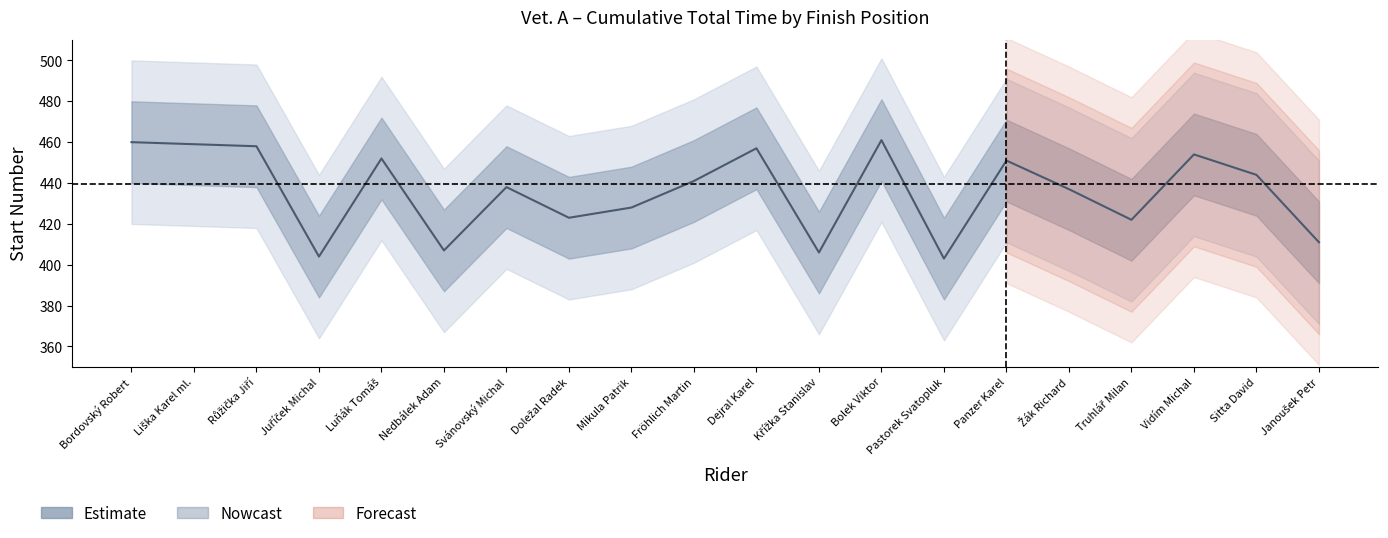

What is the change in value from Liška Karel ml. to Panzer Karel?

-8